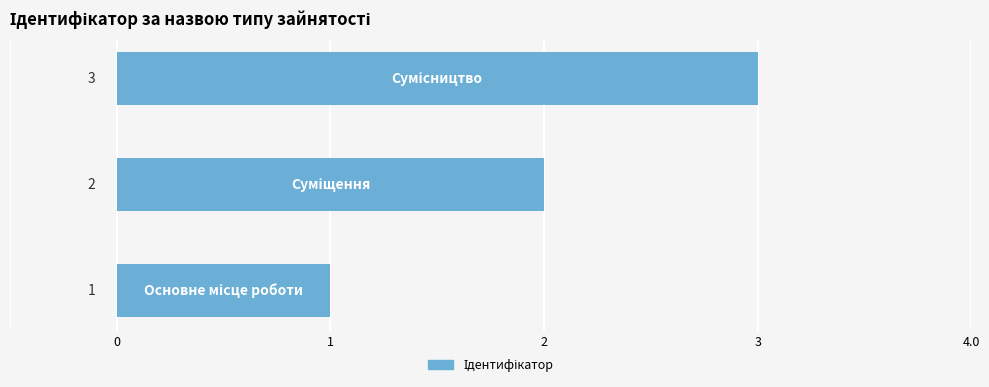

What is the difference between the maximum and minimum values?

2